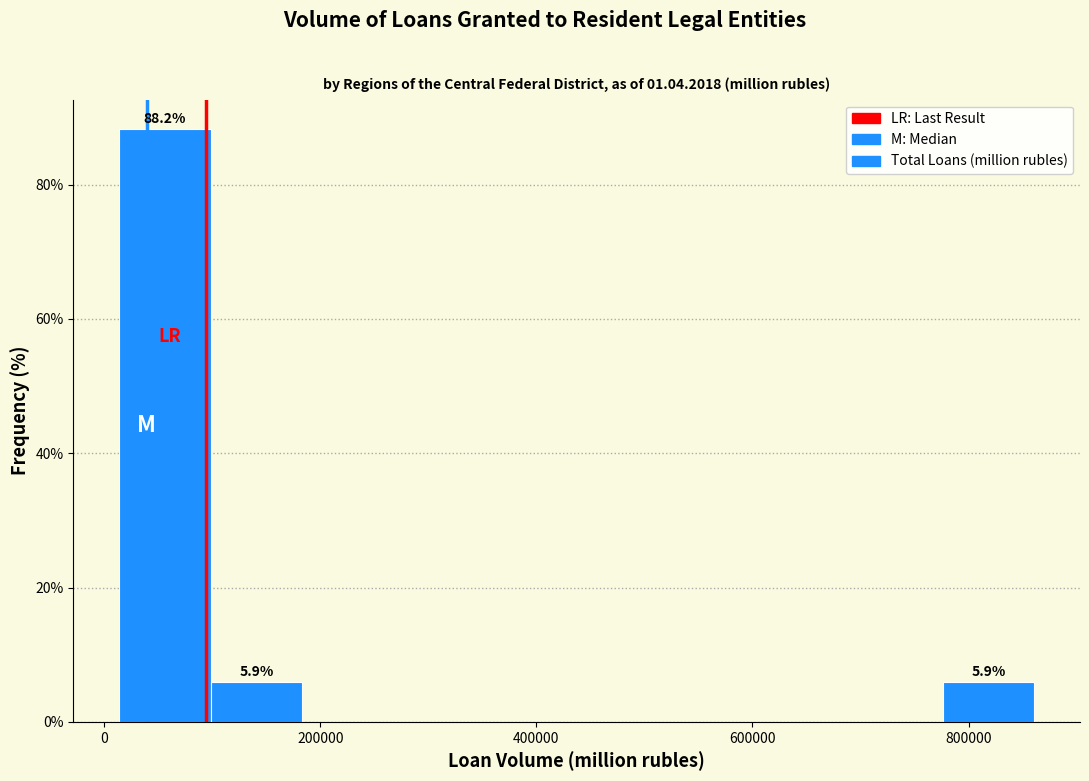

Which range on the x-axis has the tallest bar?

20000 to 100000